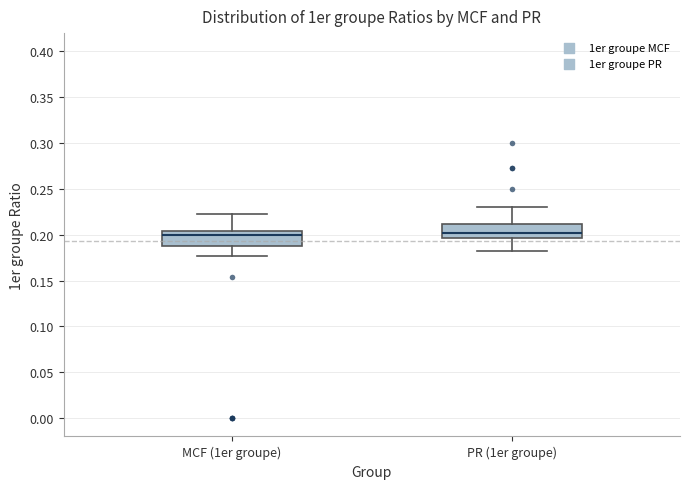

Reading left to right, read every box against the y-axis: the position of its median line, the range the box covers, and the ends of its whiskers. The values are not printed on the chart, so give them approximately, as read against the axis.

MCF (1er groupe): median 0.200, box 0.190 to 0.205, whiskers 0.175 to 0.220
PR (1er groupe): median 0.200, box 0.195 to 0.210, whiskers 0.180 to 0.230